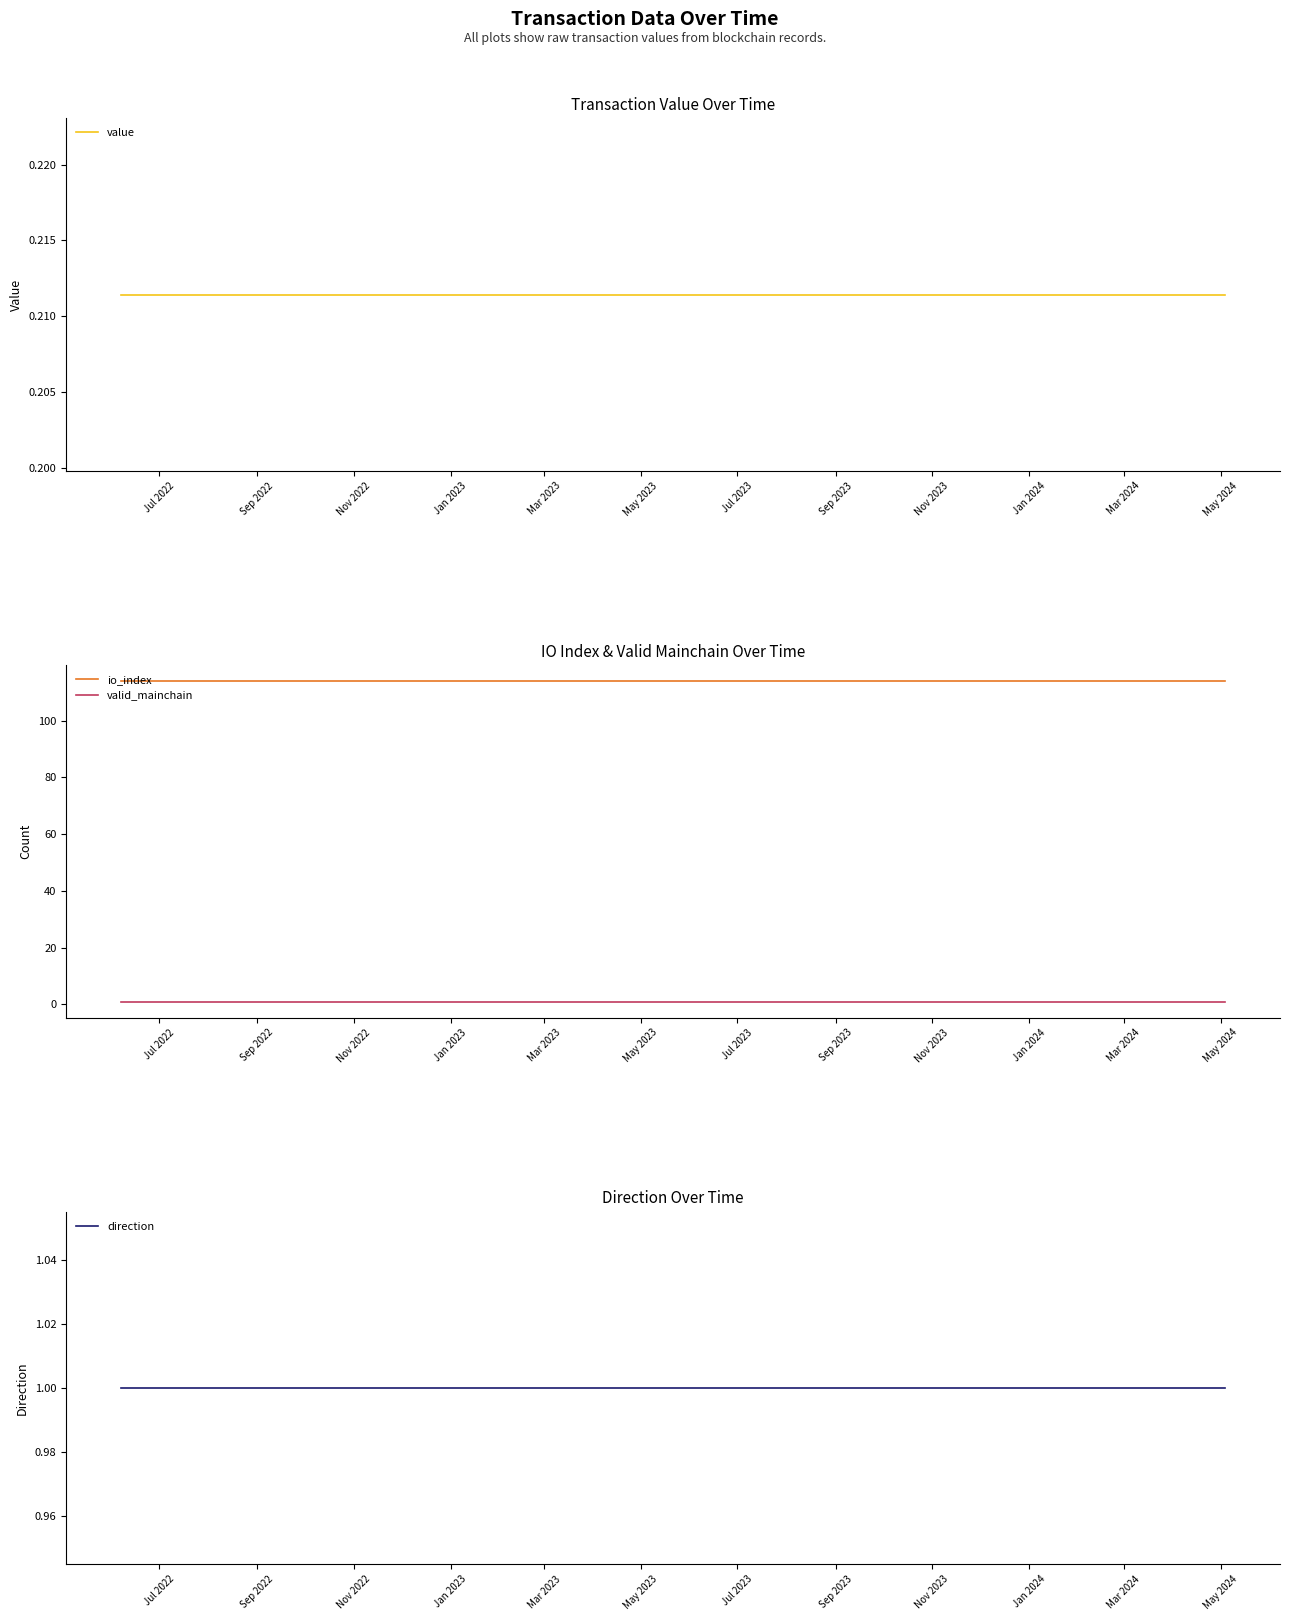

What is the minimum value for io_index?

114